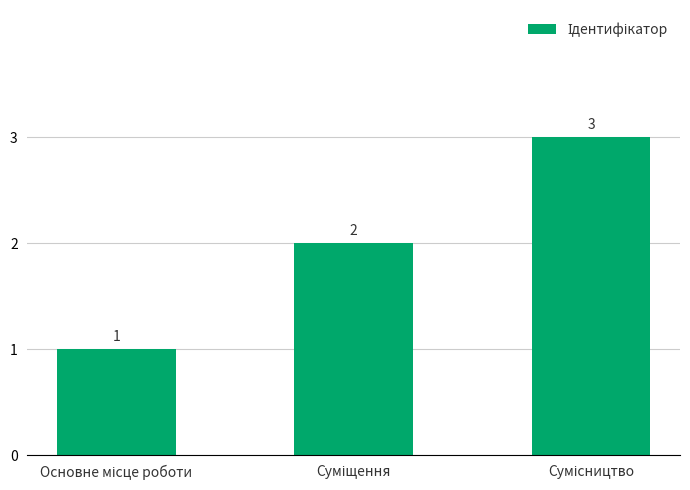

What is the average value?

2